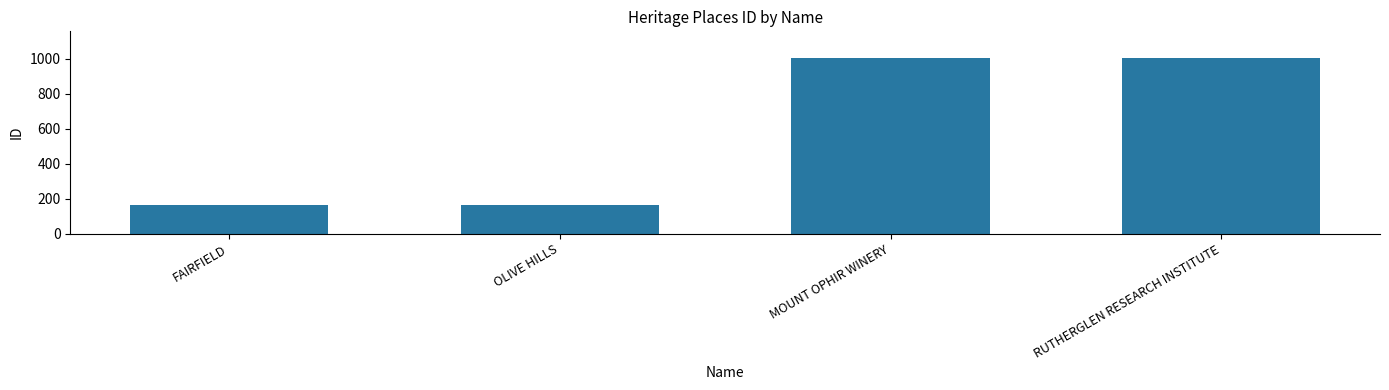

What is the ratio of the value at OLIVE HILLS to the value at FAIRFIELD?

1.0